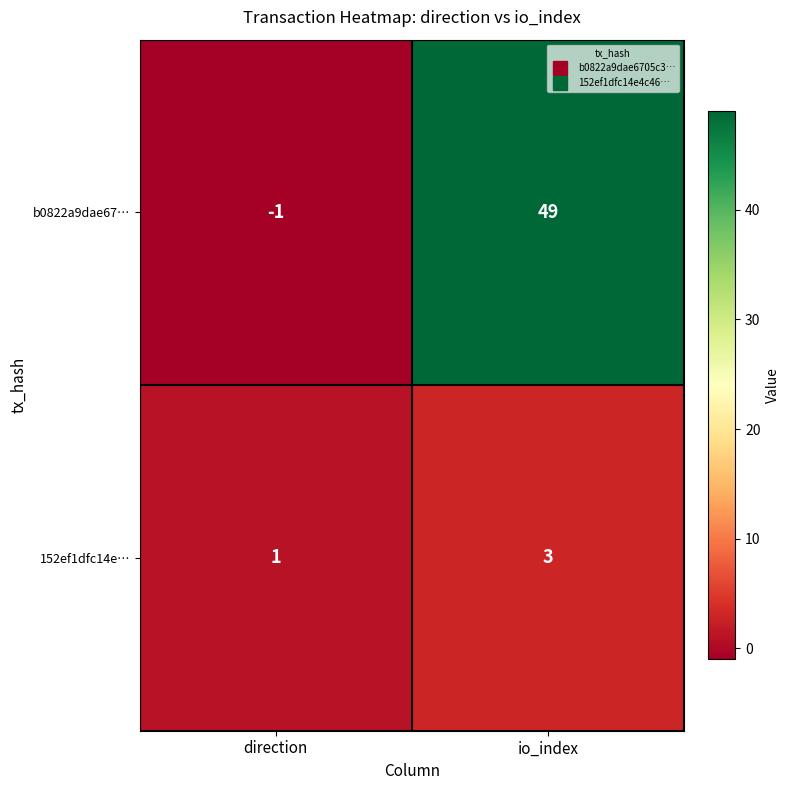

Which series changed the most between direction and io_index?

b0822a9dae67…